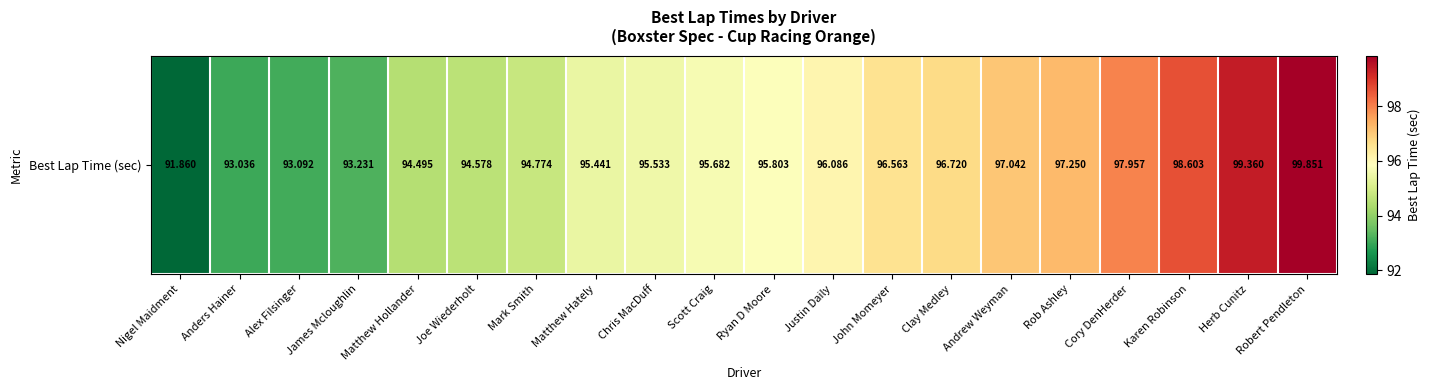

Where does the data first go above 95?

Matthew Hately